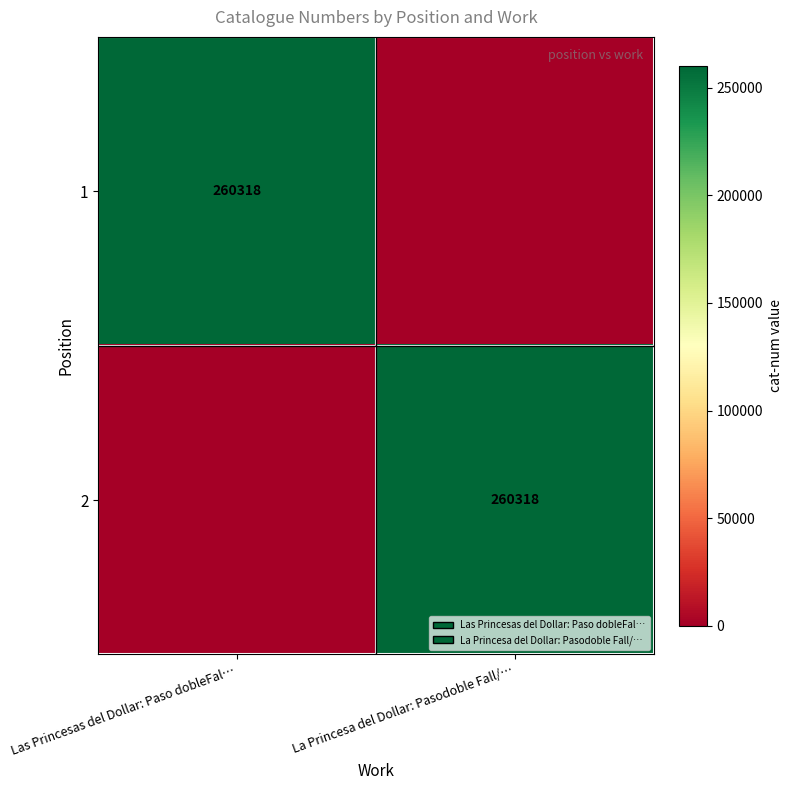

The value of 2 at La Princesa del Dollar: Pasodoble Fall/… is 102859. True or false?

False